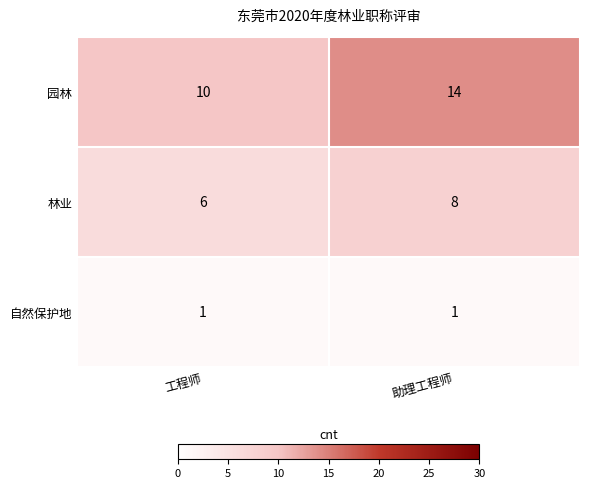

What is the average value of the 园林 series?

12